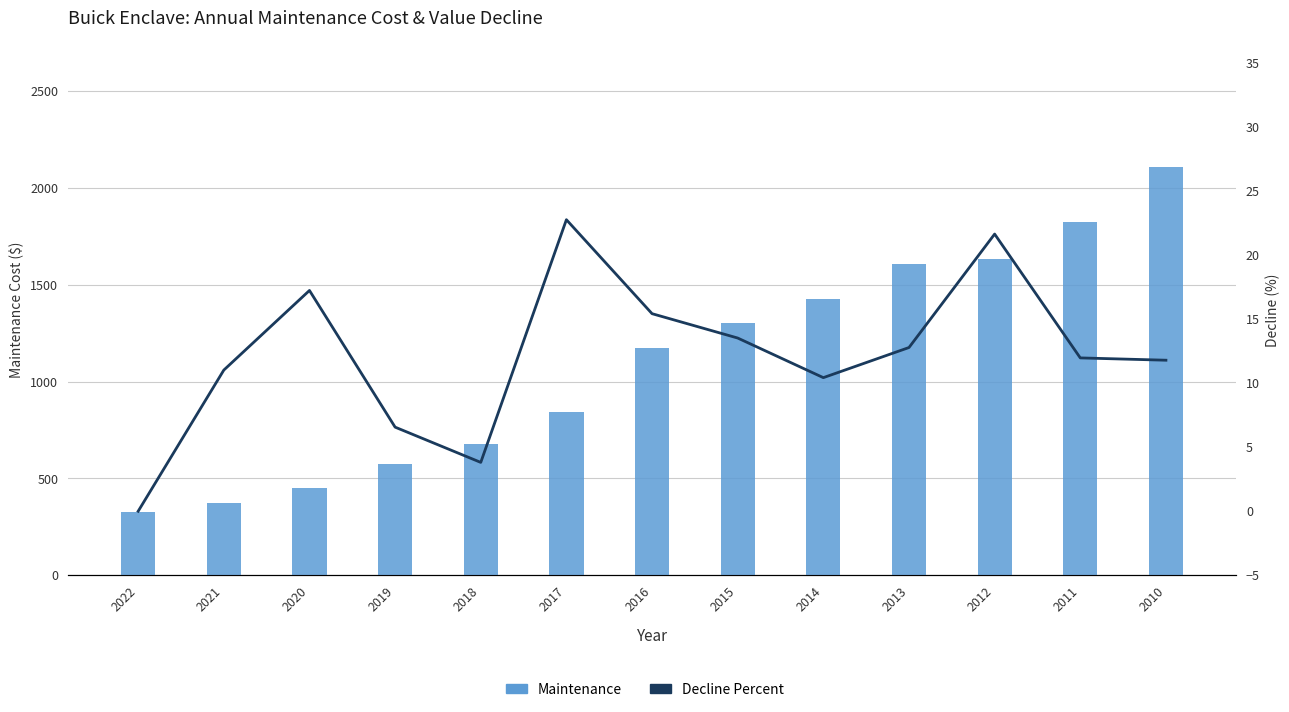

At how many categories does at least one series exceed 257?

13